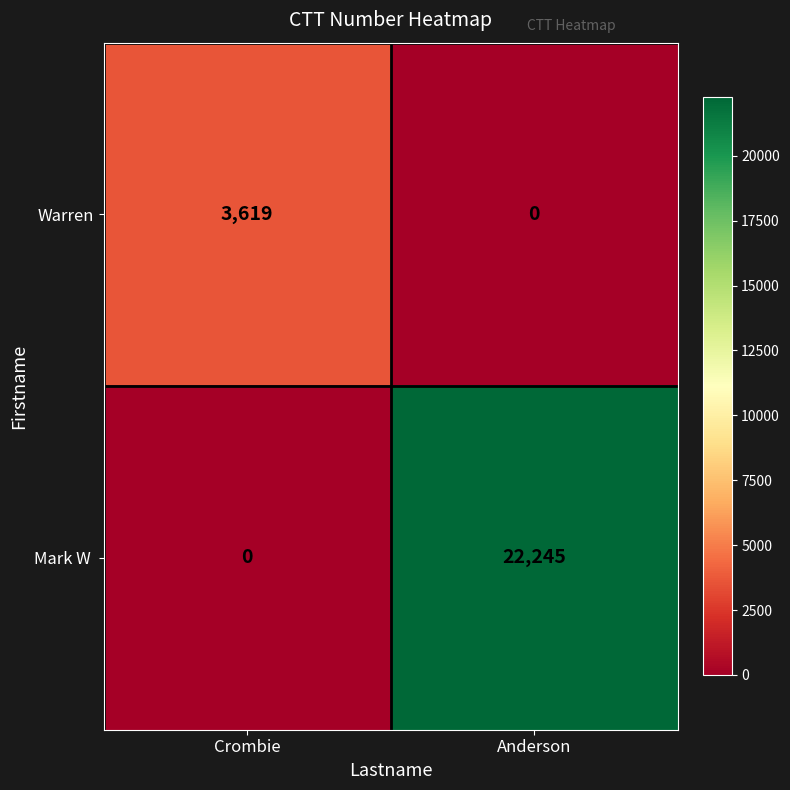

What is the sum of the Warren values at Crombie and Anderson?

3619